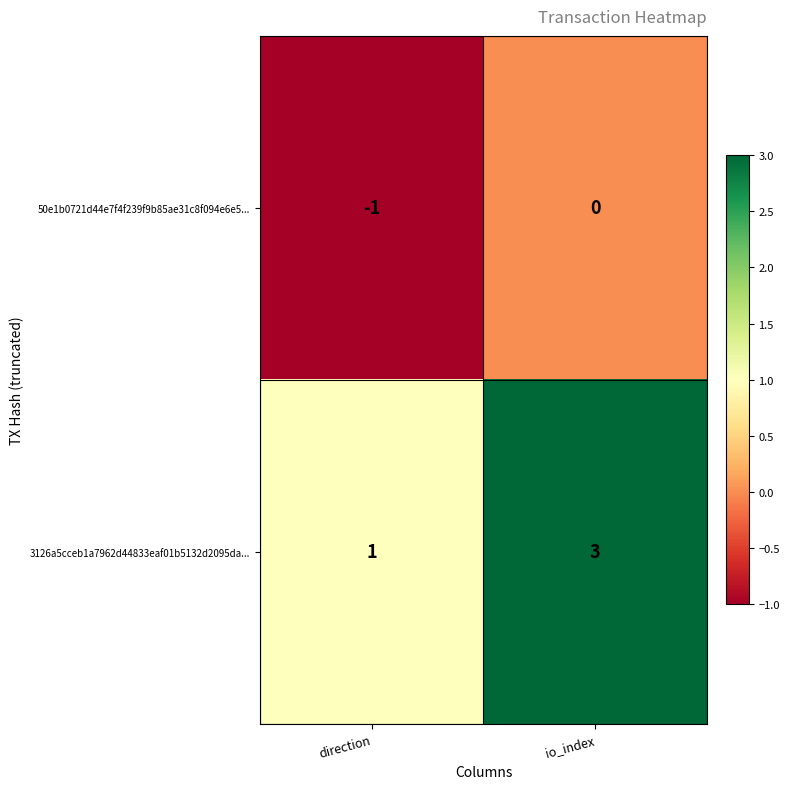

What is the sum of all 3126a5cceb1a7962d44833eaf01b5132d2095da... values?

4